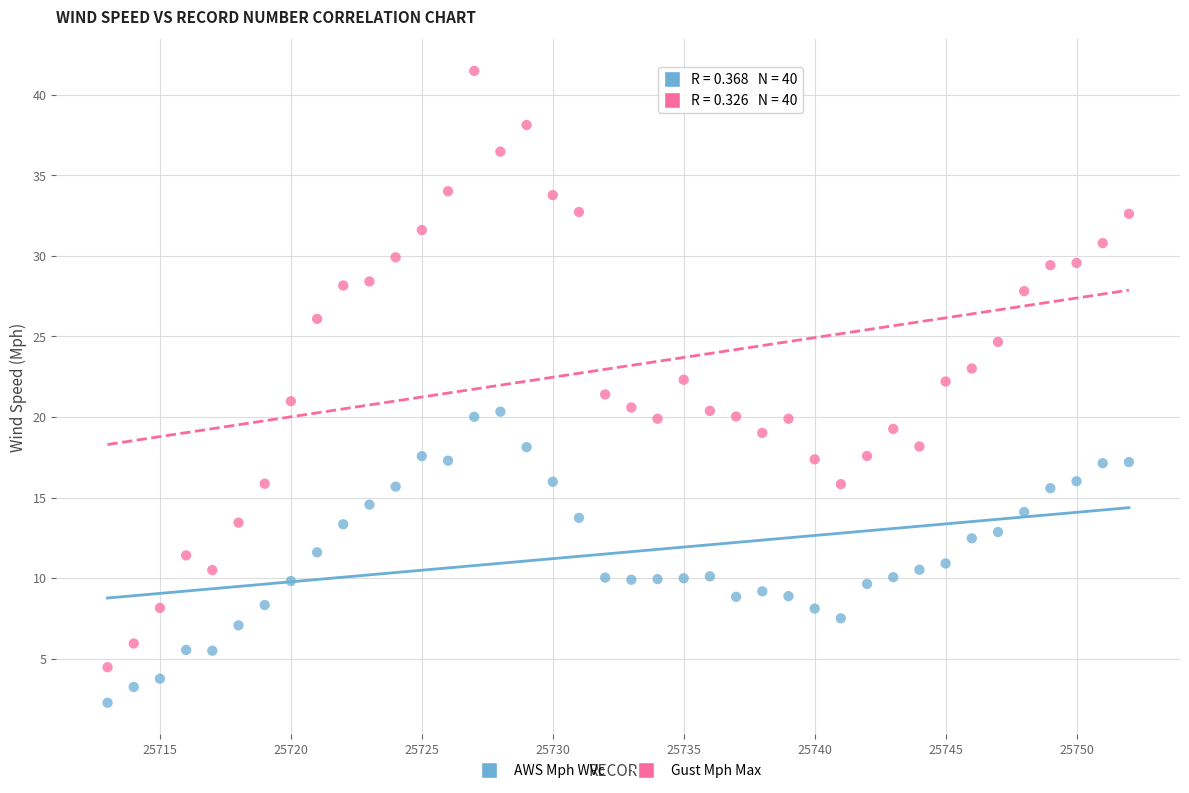

Which series has the widest spread of Y values?

Gust Mph Max